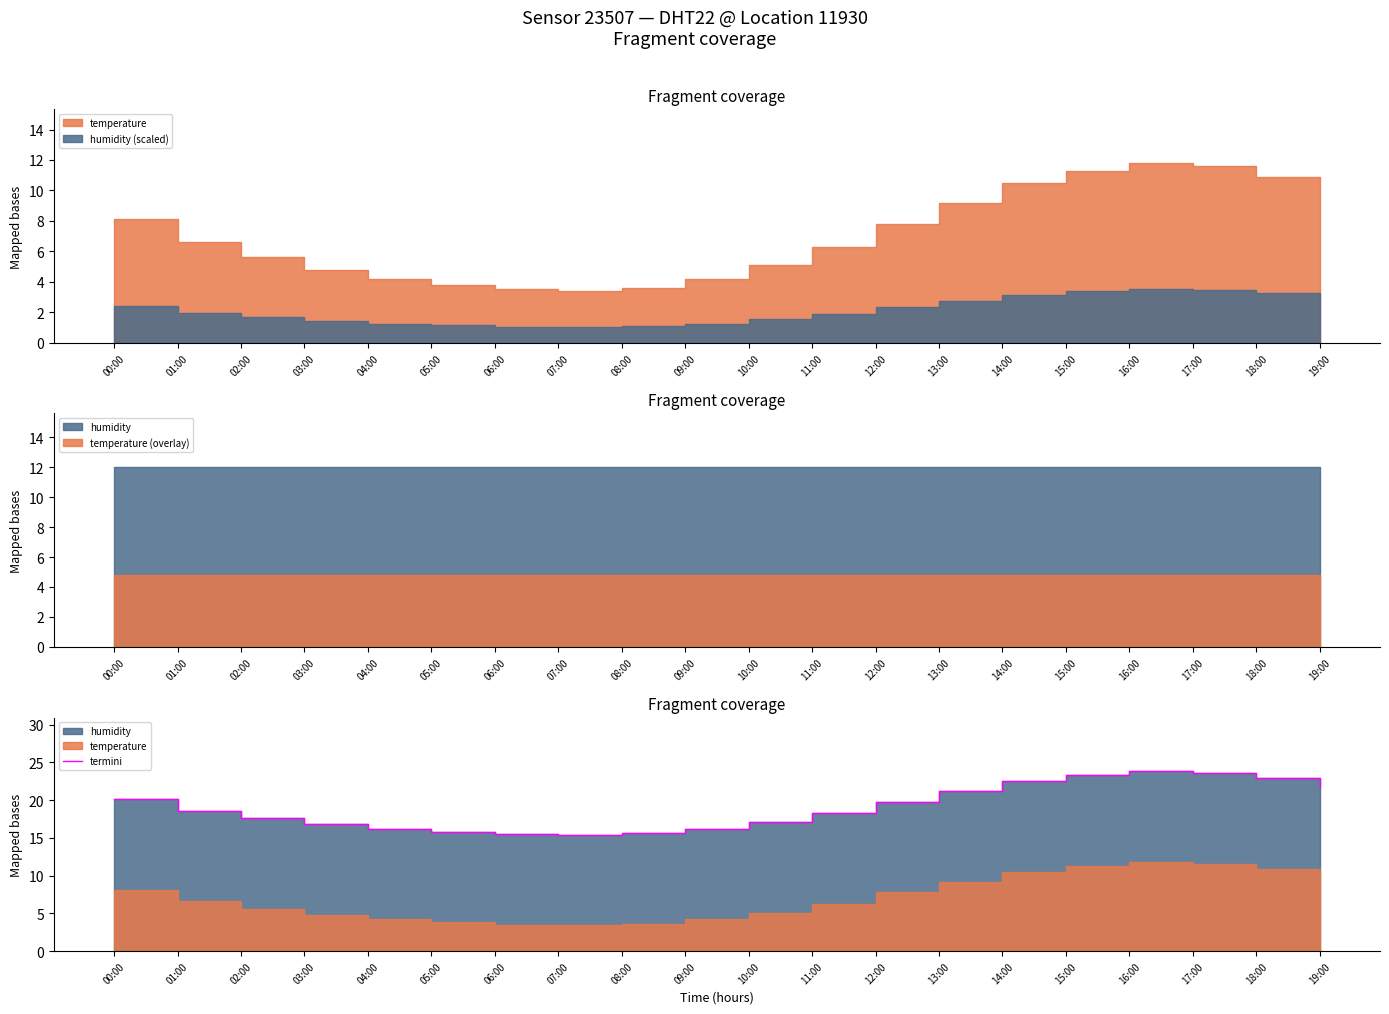

How many lines are shown in the chart?

1